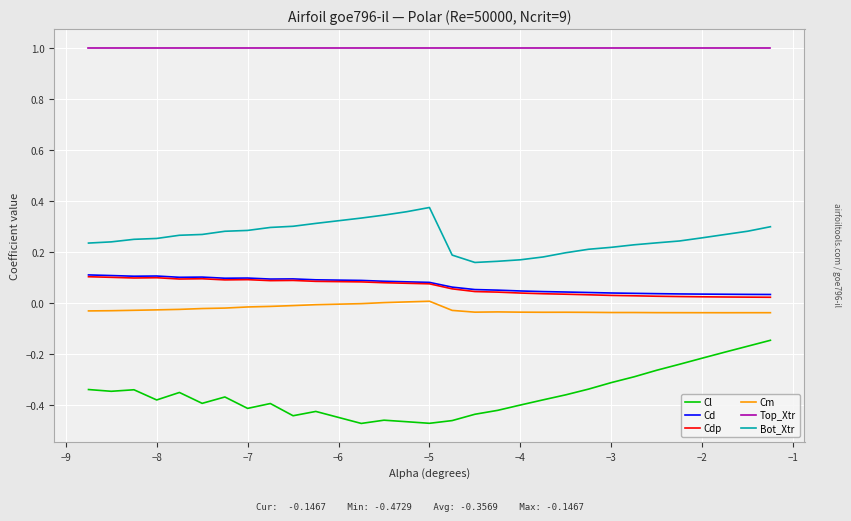

At how many categories does at least one series exceed 0?

30